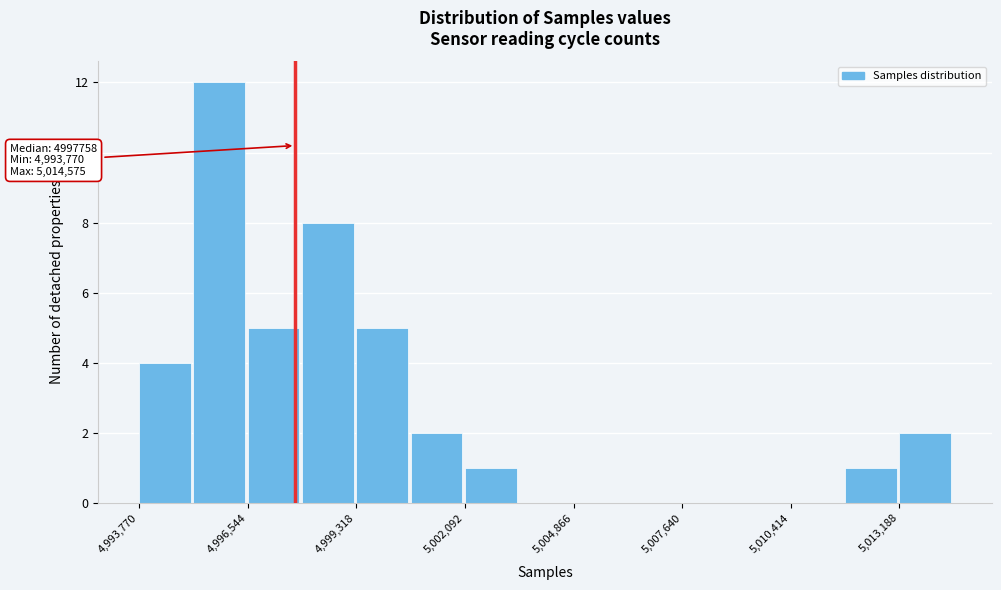

Around what value on the x-axis is the tallest bar? Give the approximate position of its centre, as read against the axis.

4996000